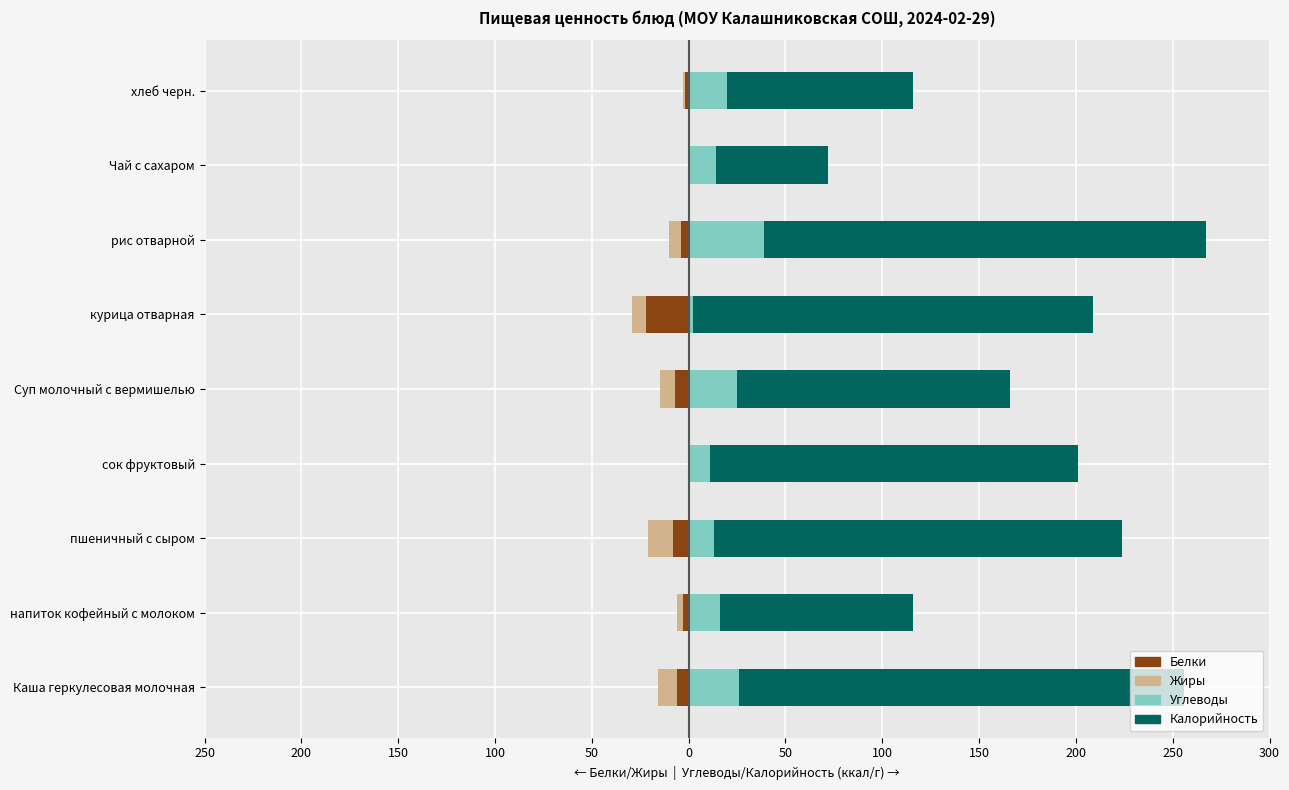

Which has a higher value, напиток кофейный с молоком or пшеничный с сыром?

напиток кофейный с молоком